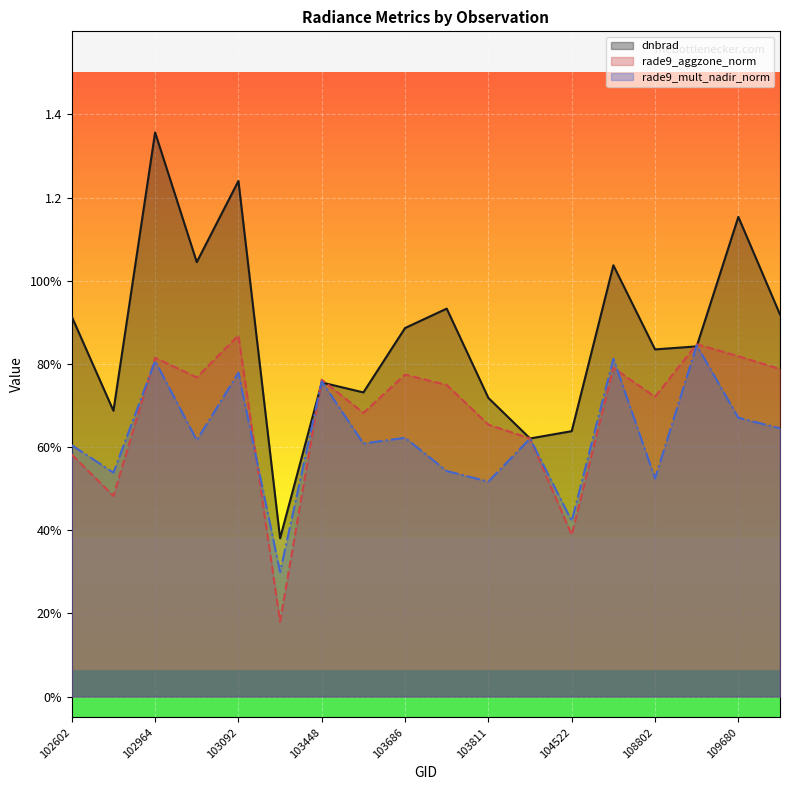

At how many categories does at least one series exceed 1?

5